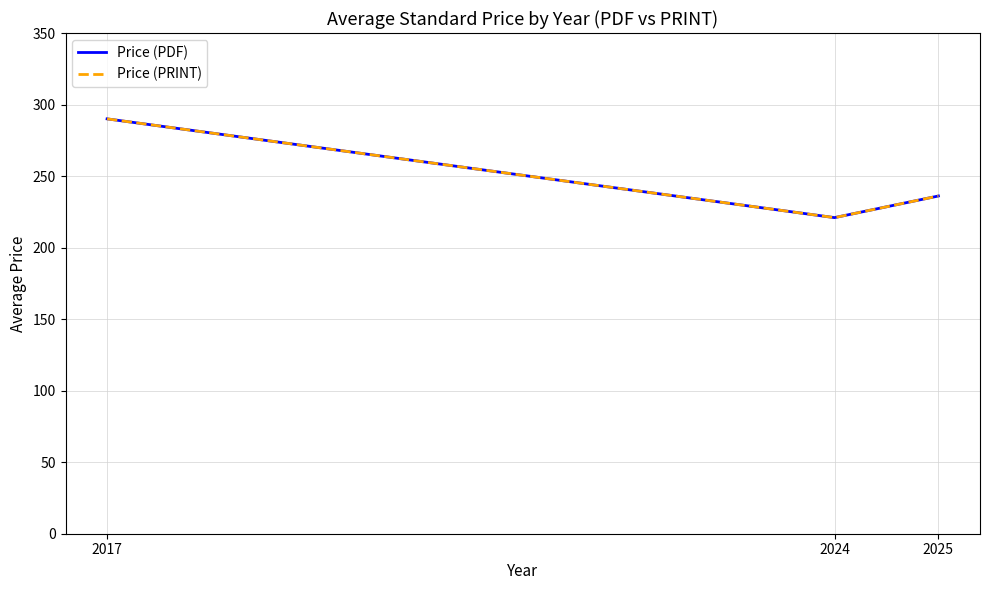

Does the chart have visible grid lines?

Yes